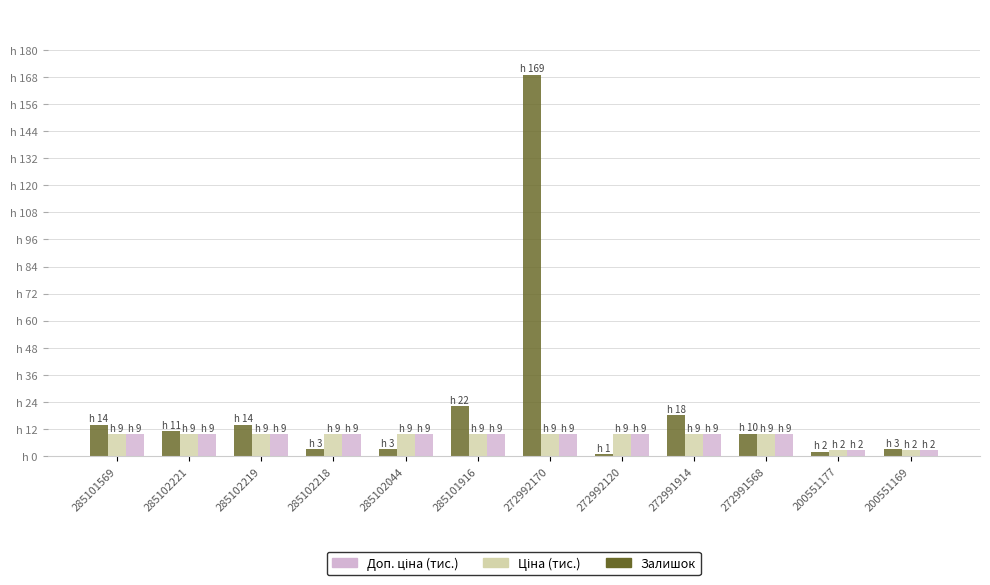

Does the chart contain stacked bars?

No